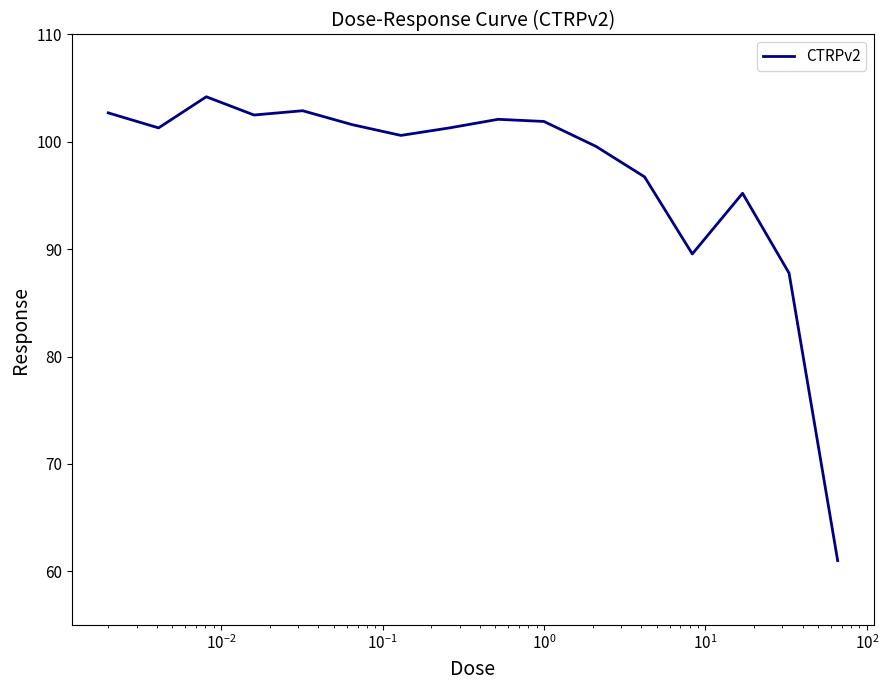

What is the difference between the maximum and minimum values?

43.2